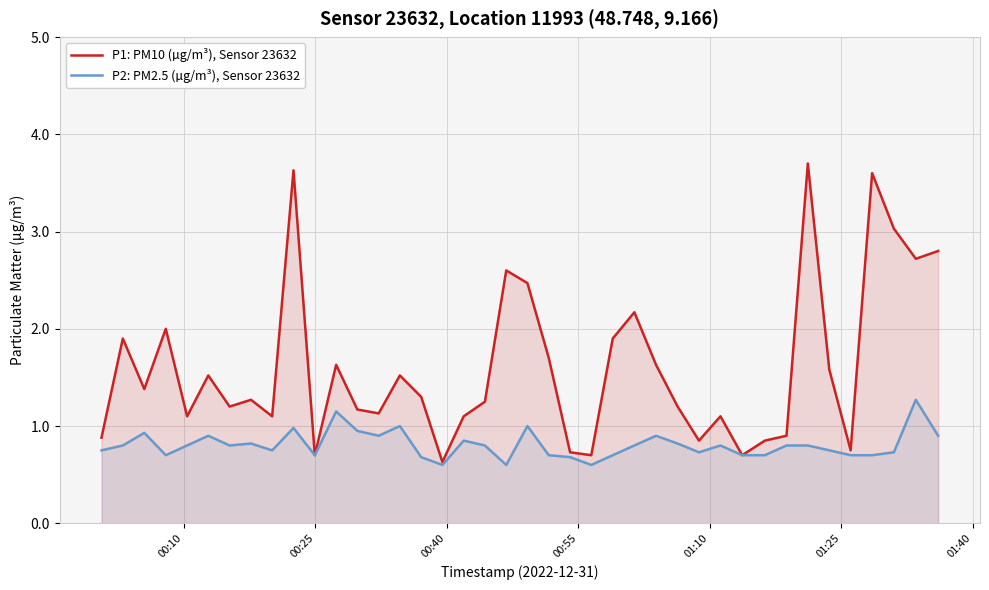

What is the maximum value for P2: PM2.5 (µg/m³), Sensor 23632?

1.3